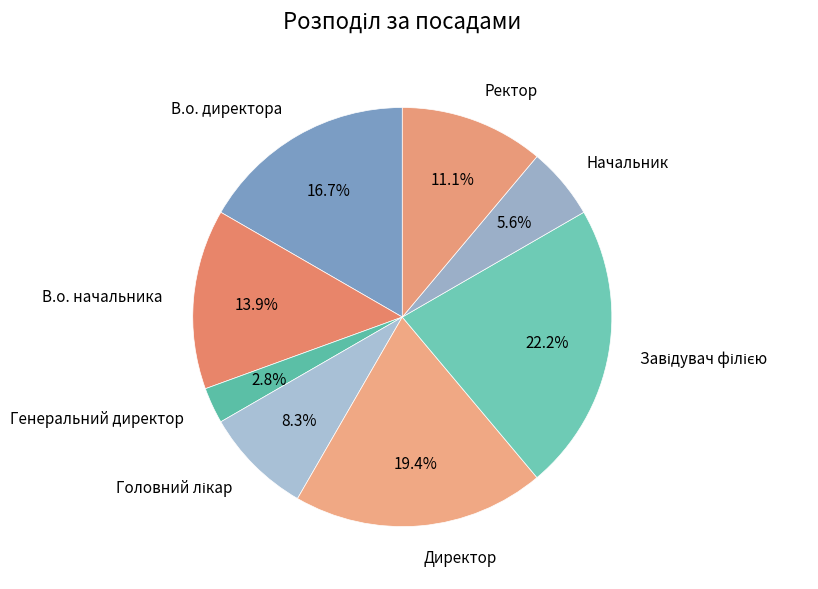

What is the smallest slice in the pie chart?

Генеральний директор